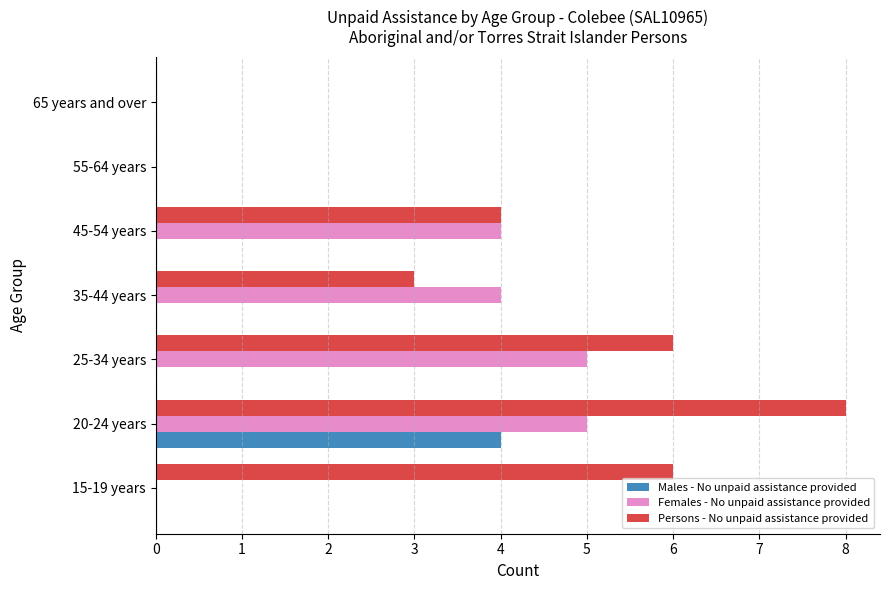

What is the total value across all series at 45-54 years?

8